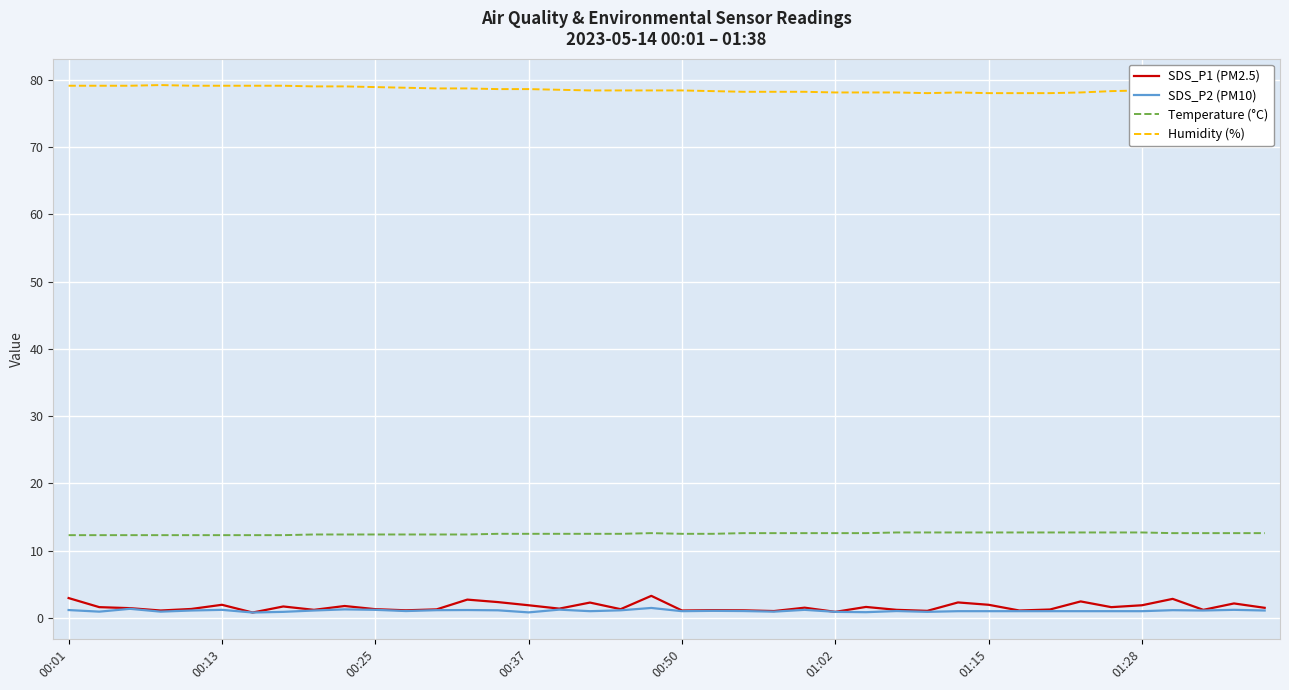

Which series has the largest total across all categories?

Humidity (%)